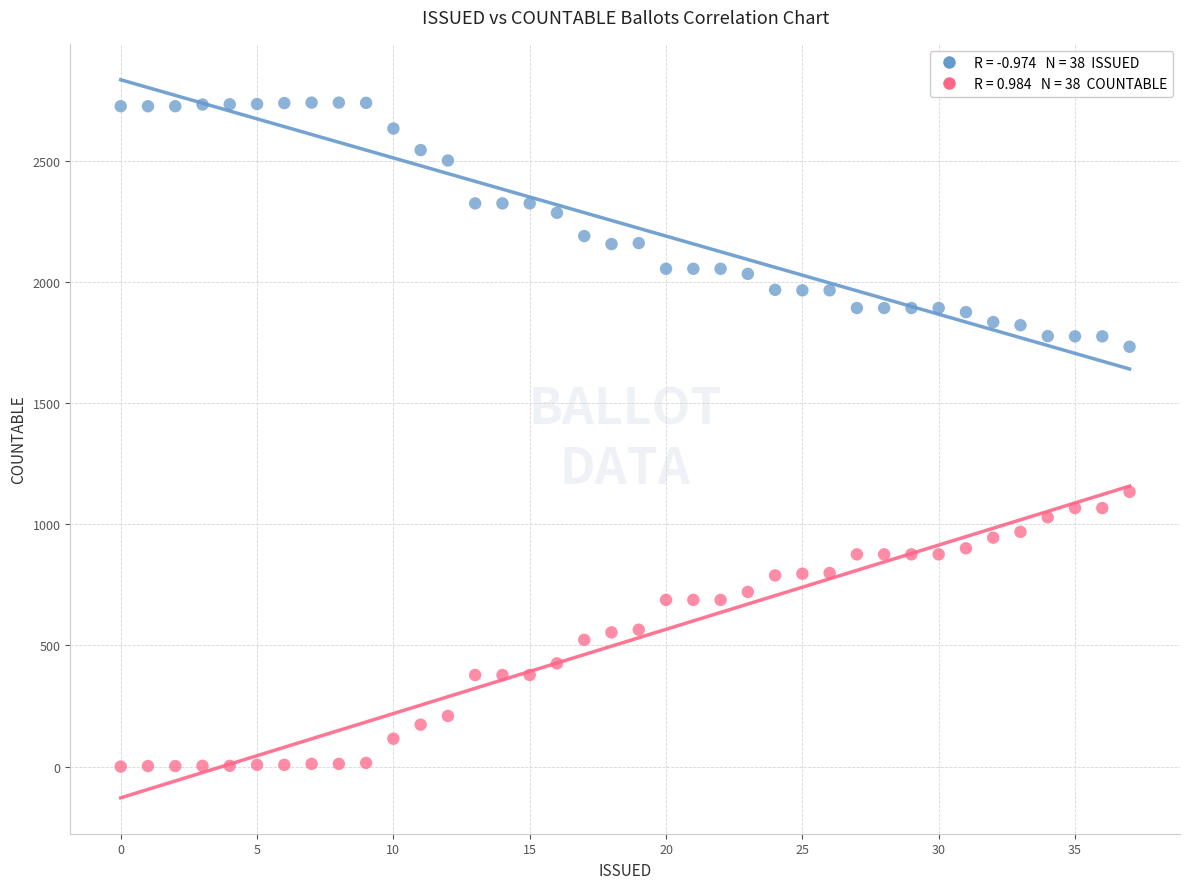

Across all series, what Y value is closest to 1370?

1134